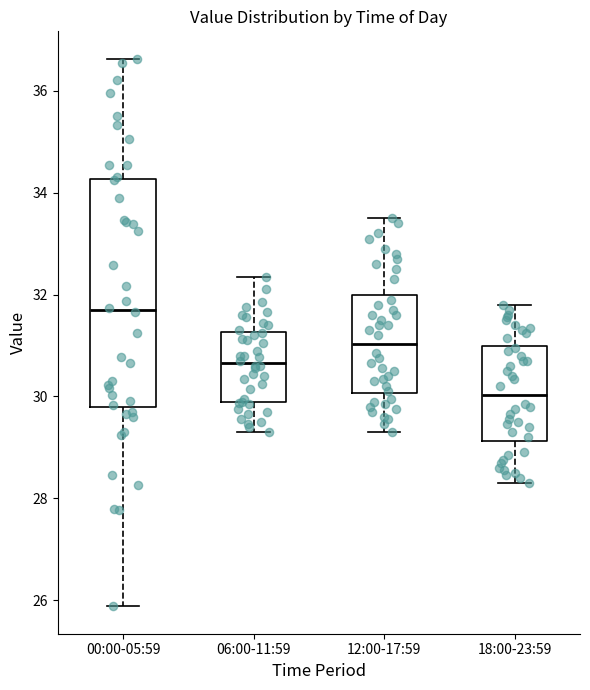

Reading left to right, read every box against the y-axis: the position of its median line, the range the box covers, and the ends of its whiskers. The values are not printed on the chart, so give them approximately, as read against the axis.

00:00-05:59: median 31.6, box 29.8 to 34.2, whiskers 25.8 to 36.6
06:00-11:59: median 30.6, box 29.8 to 31.2, whiskers 29.4 to 32.4
12:00-17:59: median 31.0, box 30.0 to 32.0, whiskers 29.4 to 33.6
18:00-23:59: median 30.0, box 29.2 to 31.0, whiskers 28.4 to 31.8